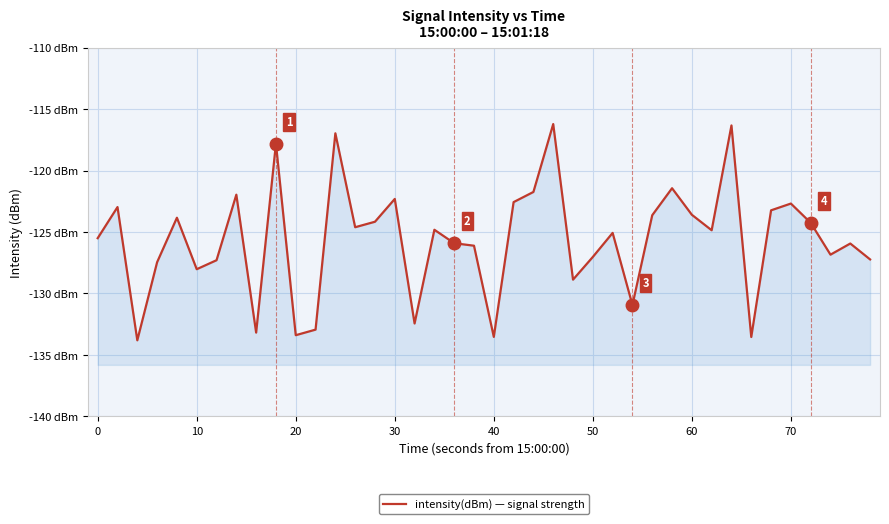

How many interior local valleys (lower than both neighbors) does the data have?

12